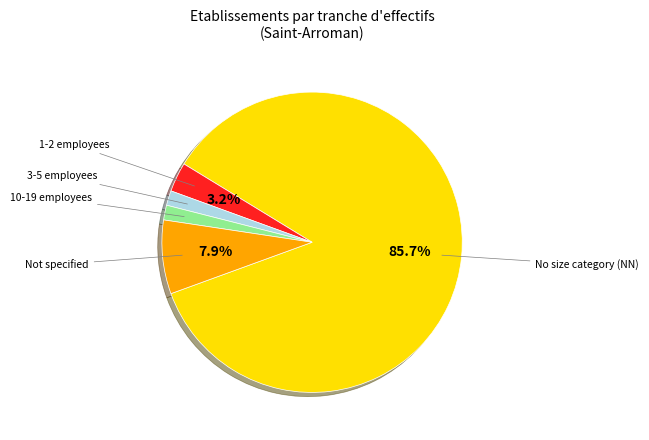

Is there any slice that represents more than half of the pie?

Yes